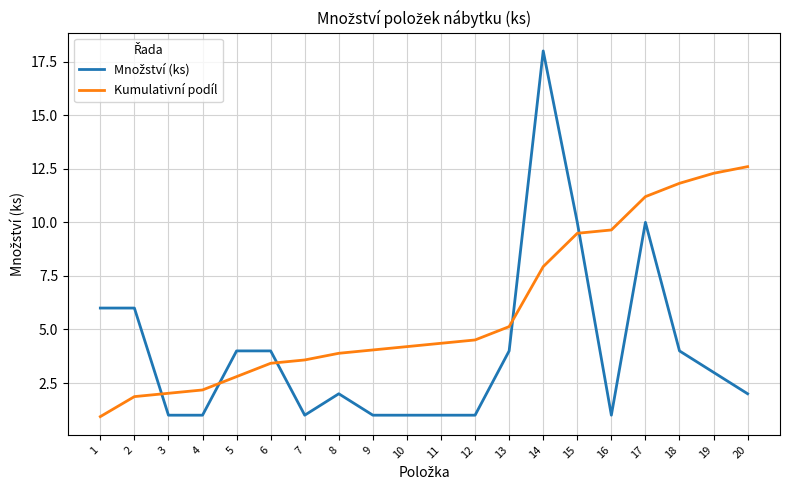

Which label corresponds to the largest value in the chart?

14